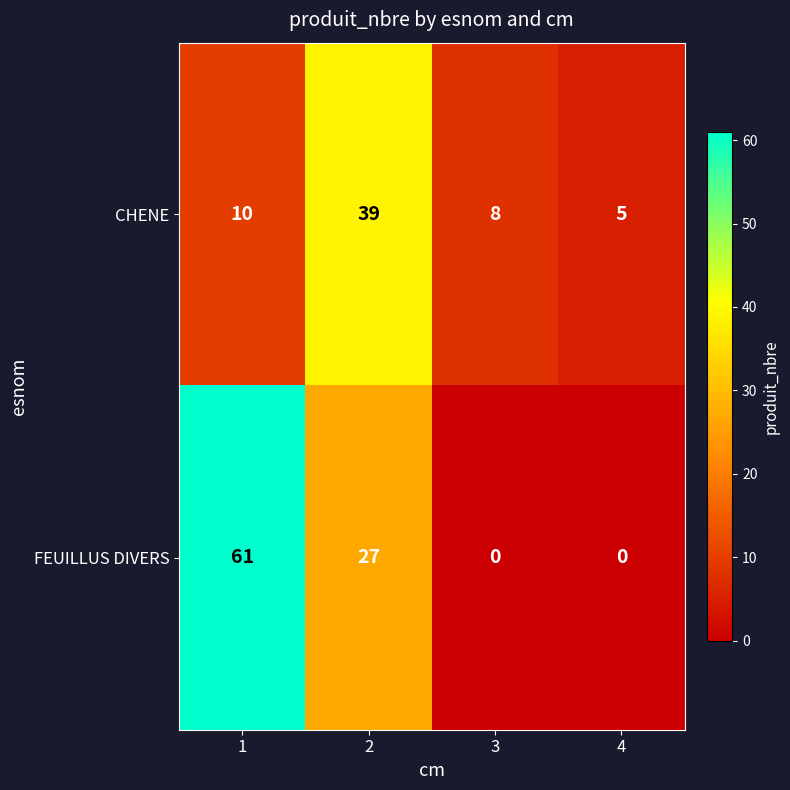

What is the sum of the FEUILLUS DIVERS values at 2 and 3?

27